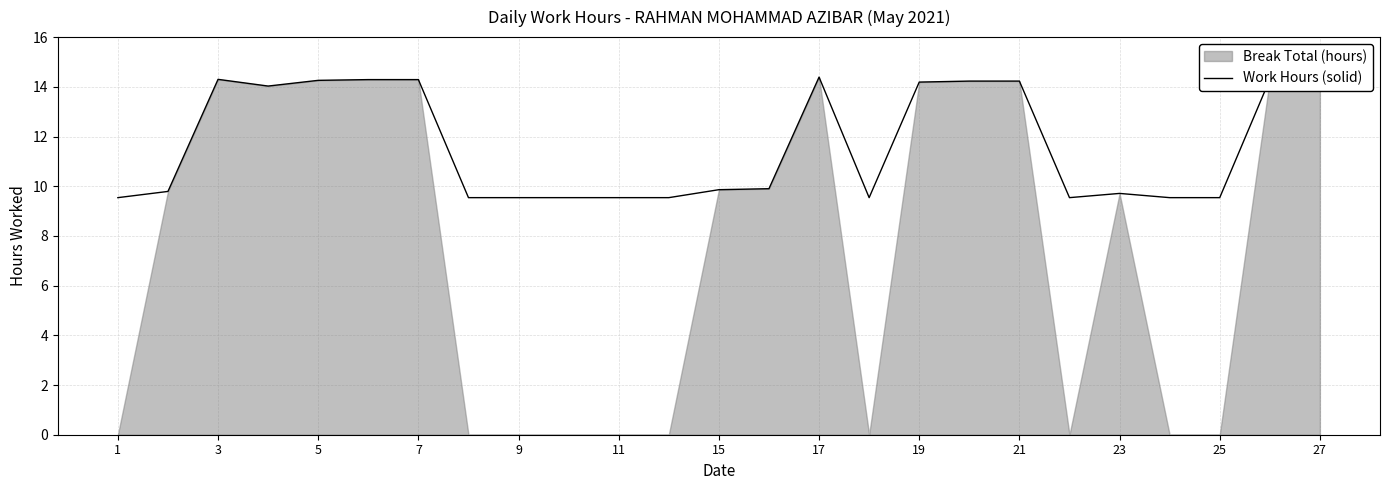

What is the average value?

11.7